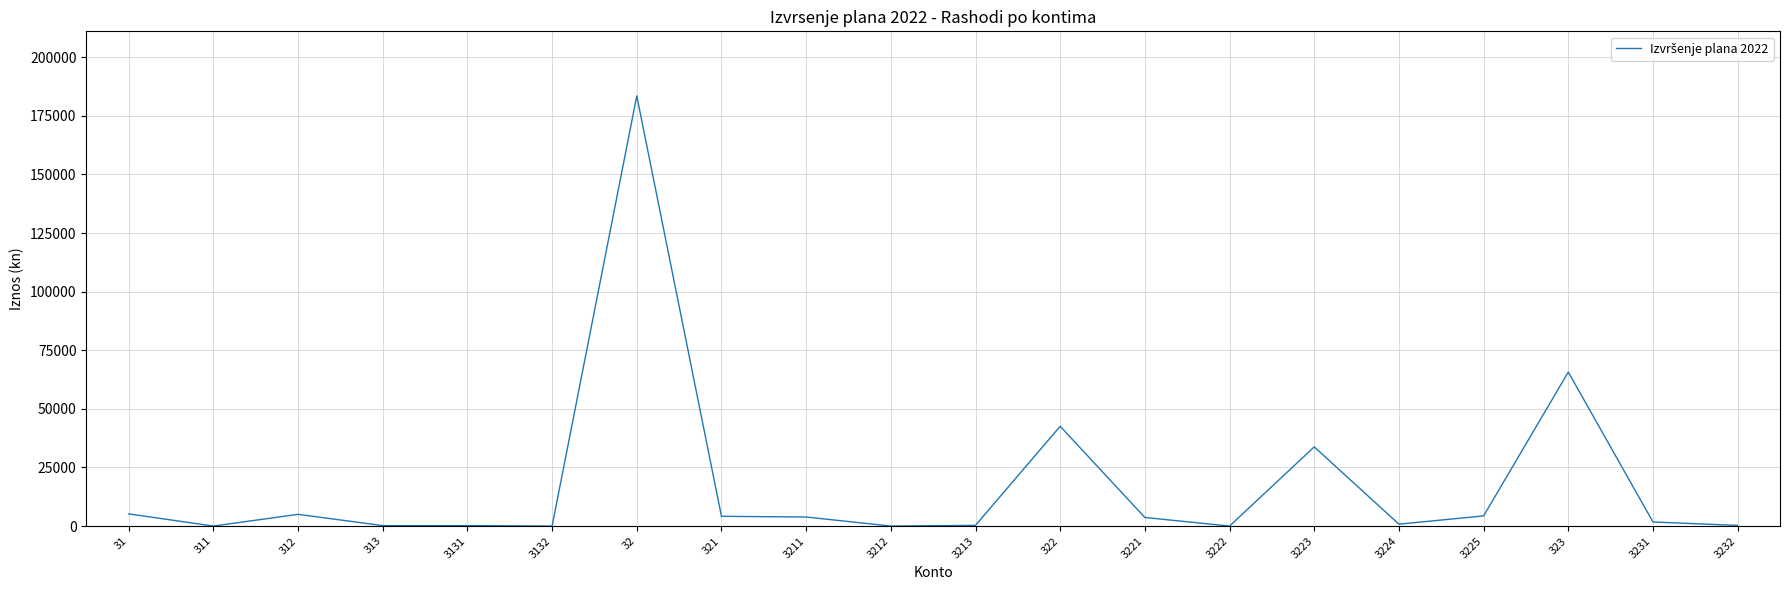

What is the greatest value displayed?

183551.7